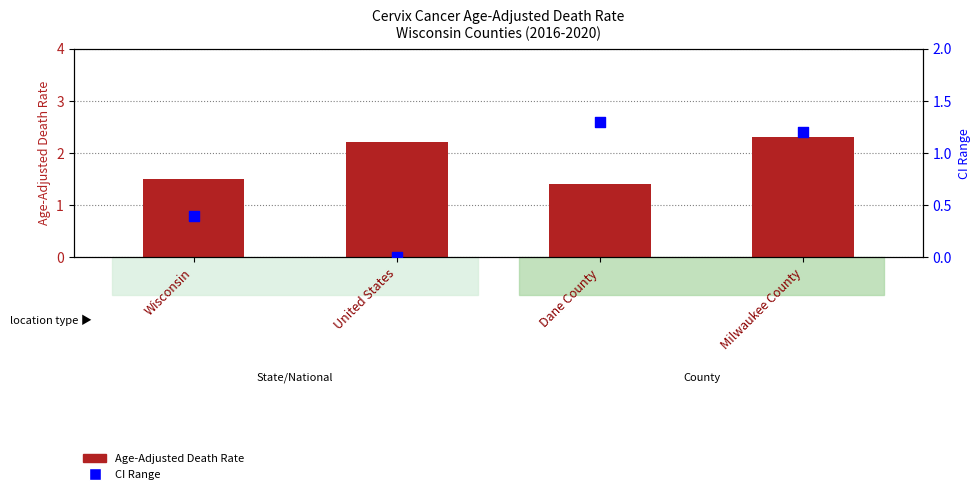

Which series reaches the maximum Y coordinate?

Age-Adjusted Death Rate